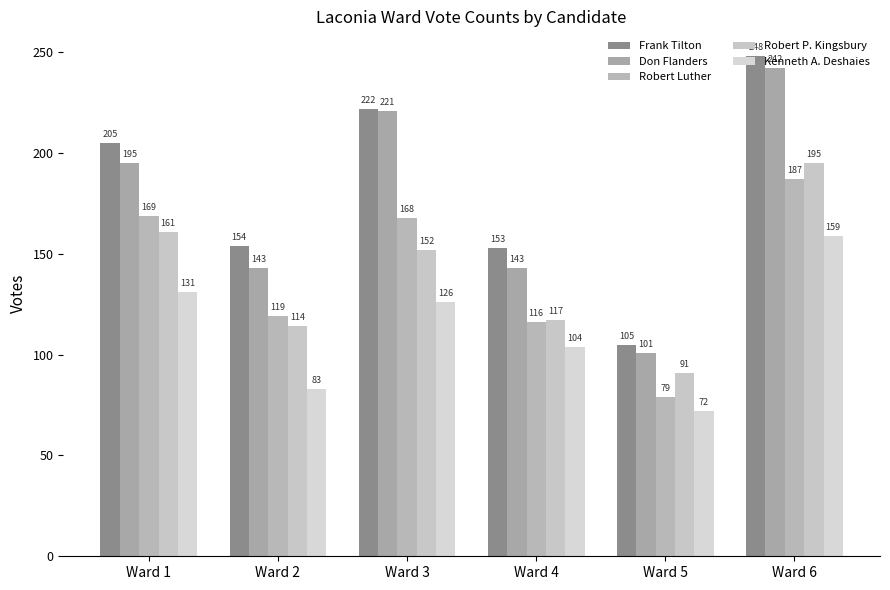

How many groups of bars are there?

6